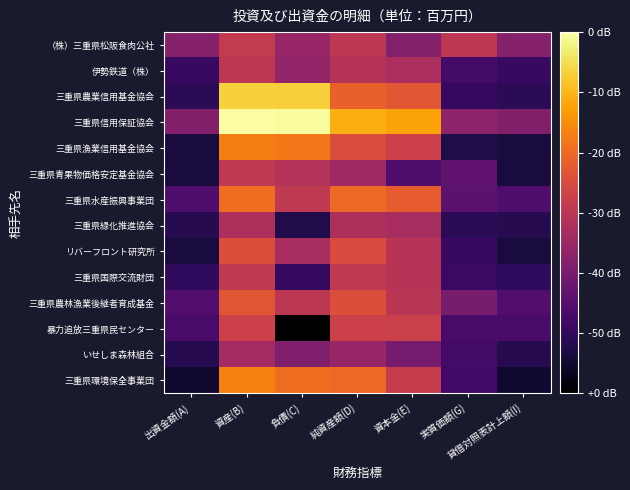

Reading right to left, what are all the values shown in this chart?

（株）三重県松阪食肉公社: 貸借対照表計上額(I)=2.0	実質価額(G)=2.8	資本金(E)=2.0	純資産額(D)=2.8	負債(C)=2.3	資産(B)=2.9	出資金額(A)=2.0
伊勢鉄道（株）: 貸借対照表計上額(I)=1.0	実質価額(G)=1.1	資本金(E)=2.6	純資産額(D)=2.7	負債(C)=2.2	資産(B)=2.8	出資金額(A)=1.0
三重県農業信用基金協会: 貸借対照表計上額(I)=0.8	実質価額(G)=1.0	資本金(E)=3.5	純資産額(D)=3.6	負債(C)=4.9	資産(B)=5.0	出資金額(A)=0.8
三重県信用保証協会: 貸借対照表計上額(I)=2.0	実質価額(G)=2.1	資本金(E)=4.4	純資産額(D)=4.6	負債(C)=5.5	資産(B)=5.6	出資金額(A)=2.0
三重県漁業信用基金協会: 貸借対照表計上額(I)=0.6	実質価額(G)=0.7	資本金(E)=3.0	純資産額(D)=3.3	負債(C)=3.9	資産(B)=4.0	出資金額(A)=0.6
三重県青果物価格安定基金協会: 貸借対照表計上額(I)=0.6	実質価額(G)=1.5	資本金(E)=1.3	純資産額(D)=2.4	負債(C)=2.7	資産(B)=2.9	出資金額(A)=0.6
三重県水産振興事業団: 貸借対照表計上額(I)=1.3	実質価額(G)=1.5	資本金(E)=3.5	純資産額(D)=3.7	負債(C)=2.9	資産(B)=3.8	出資金額(A)=1.3
三重県緑化推進協会: 貸借対照表計上額(I)=0.8	実質価額(G)=0.8	資本金(E)=2.5	純資産額(D)=2.6	負債(C)=0.7	資産(B)=2.6	出資金額(A)=0.8
リバーフロント研究所: 貸借対照表計上額(I)=0.6	実質価額(G)=1.0	資本金(E)=2.7	純資産額(D)=3.2	負債(C)=2.5	資産(B)=3.3	出資金額(A)=0.6
三重県国際交流財団: 貸借対照表計上額(I)=0.9	実質価額(G)=1.0	資本金(E)=2.7	純資産額(D)=2.9	負債(C)=1.0	資産(B)=2.9	出資金額(A)=0.9
三重県農林漁業後継者育成基金: 貸借対照表計上額(I)=1.3	実質価額(G)=1.9	資本金(E)=2.8	純資産額(D)=3.3	負債(C)=2.8	資産(B)=3.4	出資金額(A)=1.3
暴力追放三重県民センター: 貸借対照表計上額(I)=1.2	実質価額(G)=1.2	資本金(E)=3.0	純資産額(D)=3.0	負債(C)=0.0	資産(B)=3.0	出資金額(A)=1.2
いせしま森林組合: 貸借対照表計上額(I)=0.8	実質価額(G)=1.1	資本金(E)=1.8	純資産額(D)=2.3	負債(C)=2.0	資産(B)=2.4	出資金額(A)=0.8
三重県環境保全事業団: 貸借対照表計上額(I)=0.5	実質価額(G)=1.1	資本金(E)=3.0	純資産額(D)=3.7	負債(C)=3.8	資産(B)=4.0	出資金額(A)=0.5